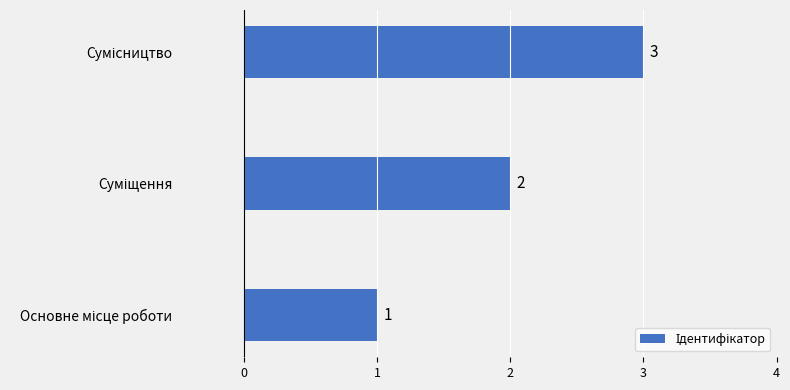

How many values are between 1 and 3?

3